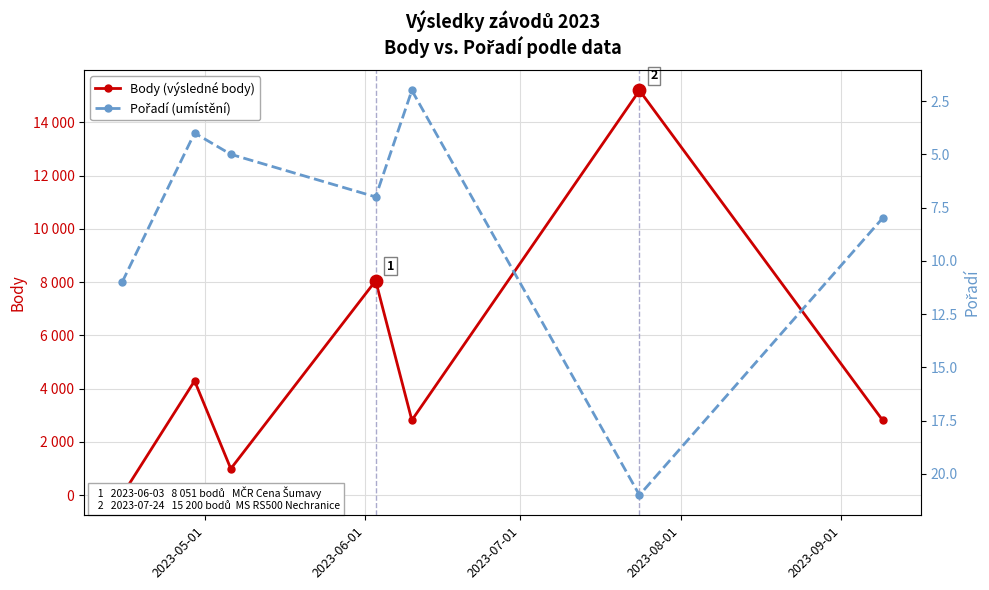

Which series has the largest total across all categories?

Body (výsledné body)